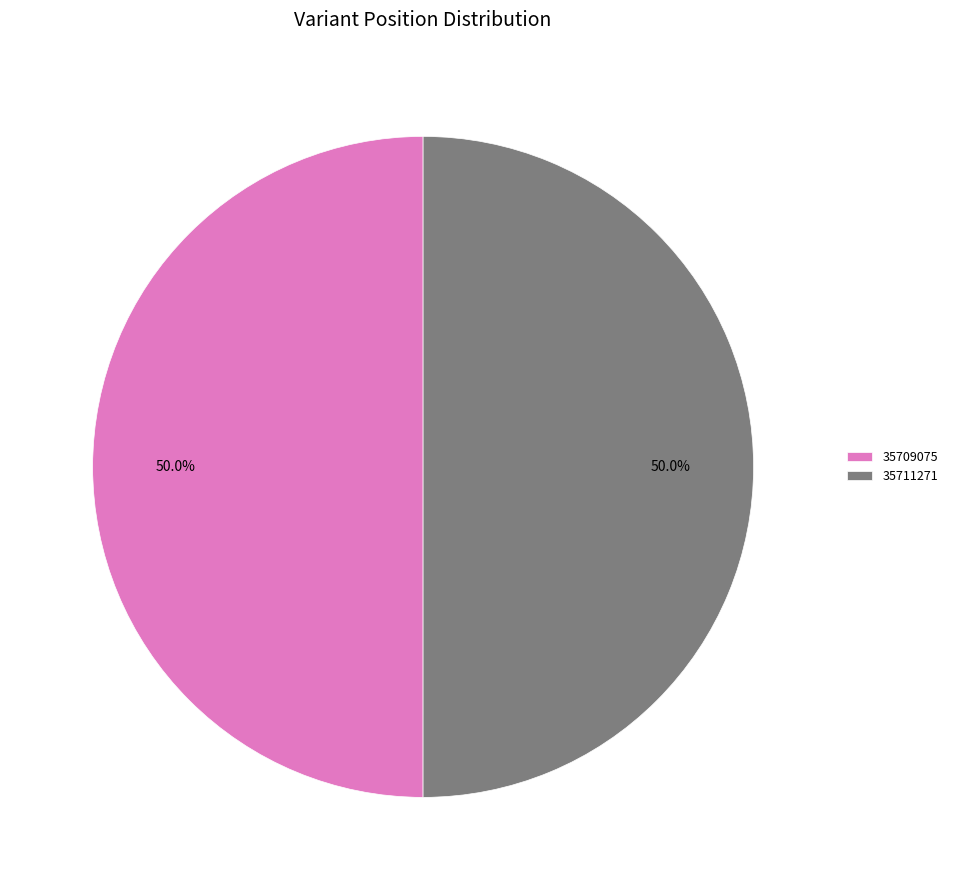

What is the ratio of the value at 35711271 to the value at 35709075?

1.0